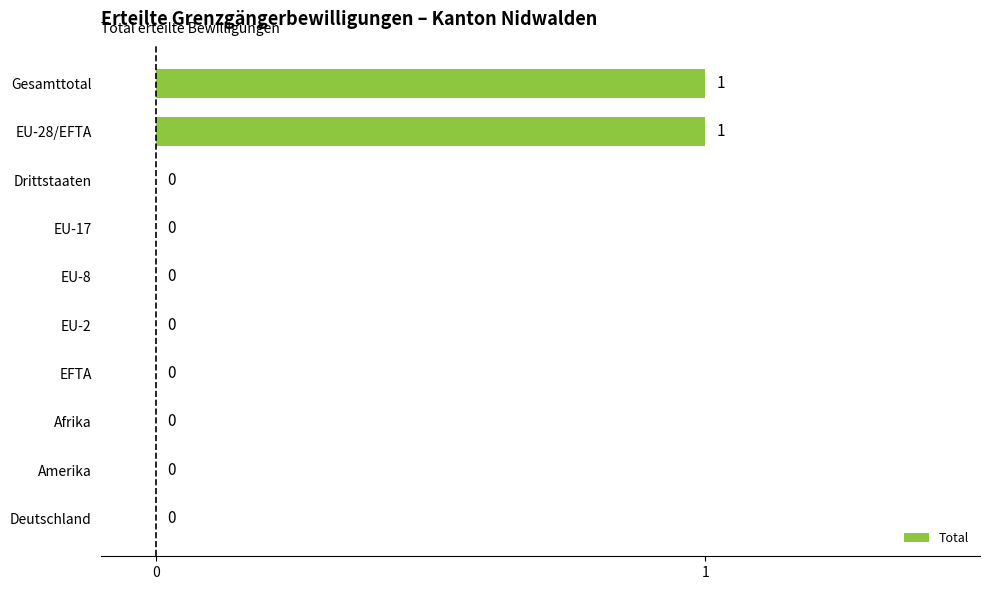

Is it true that the value at Amerika is 0?

True